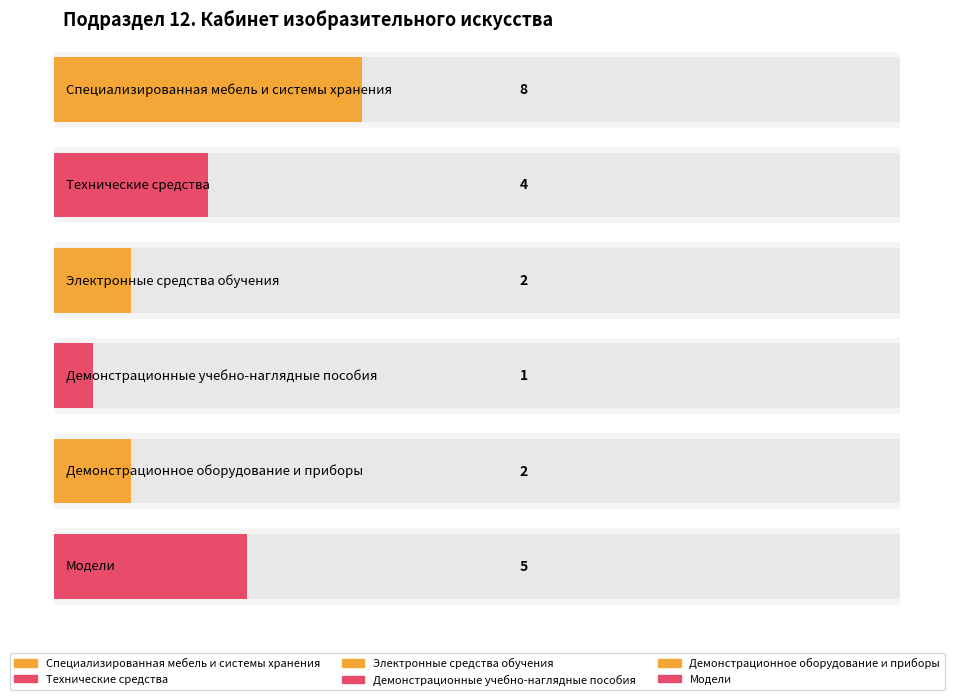

The chart shows a value of 2 at Демонстрационное оборудование и приборы. True or false?

True